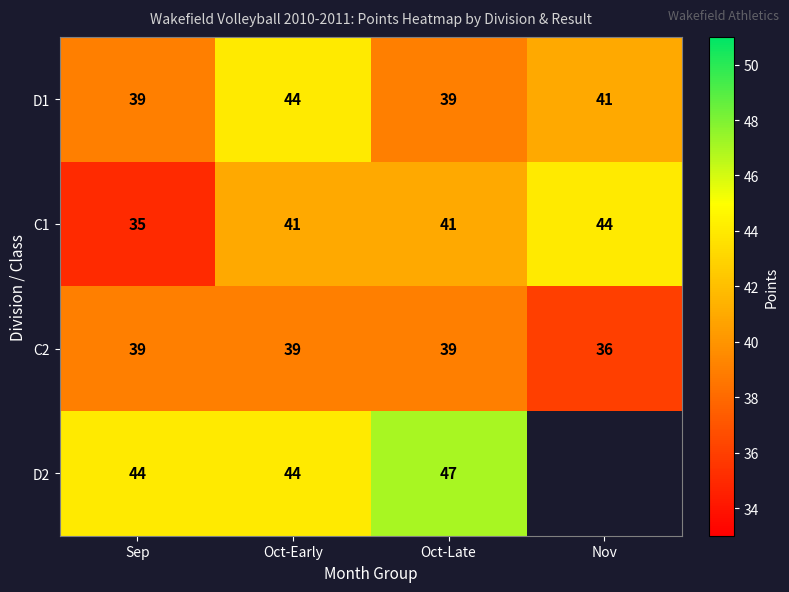

At which label does D1 reach its peak?

Oct-Early